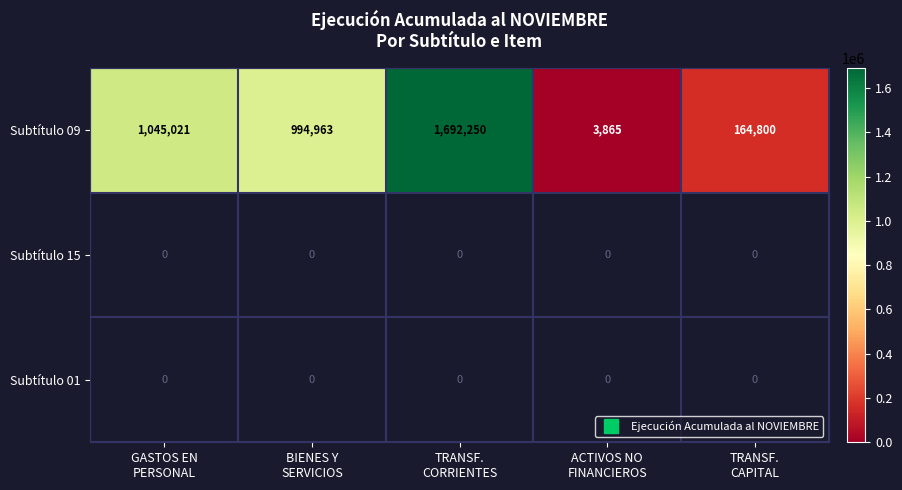

The Subtítulo 09 series shows 6412.8 at ACTIVOS NO FINANCIEROS. True or false?

False